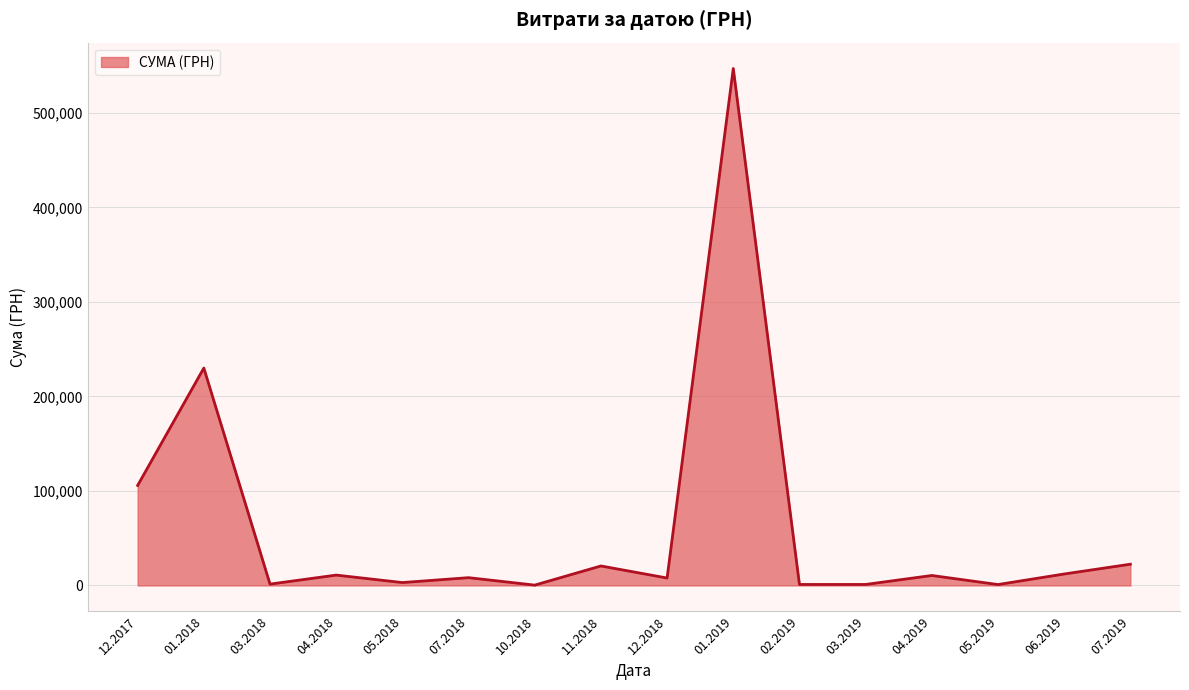

What is the change in value from 01.2019 to 06.2019?

-534794.7